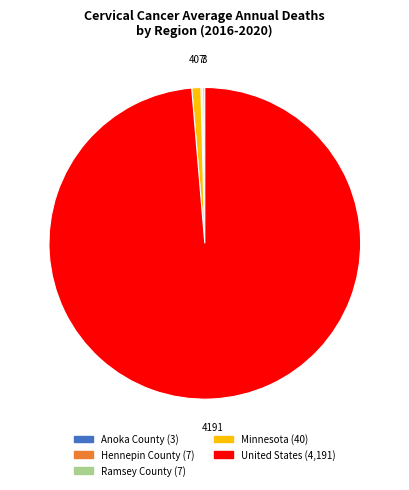

Which slice is the largest?

United States